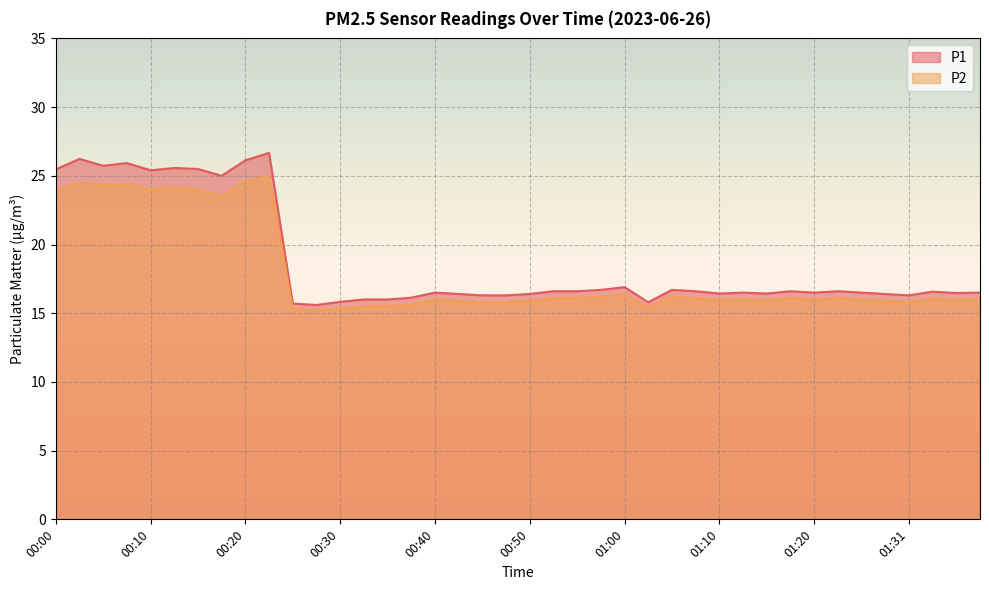

What is the greatest value displayed?

26.7